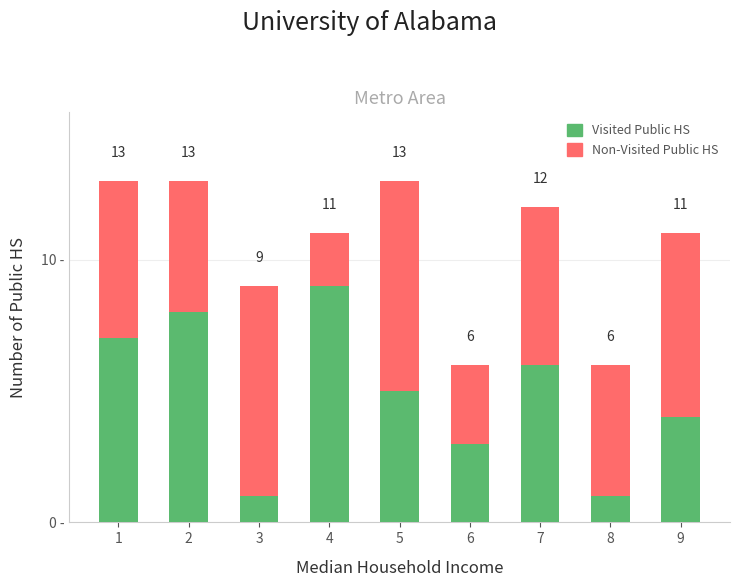

Are the bars grouped side by side (vs. stacked)?

No